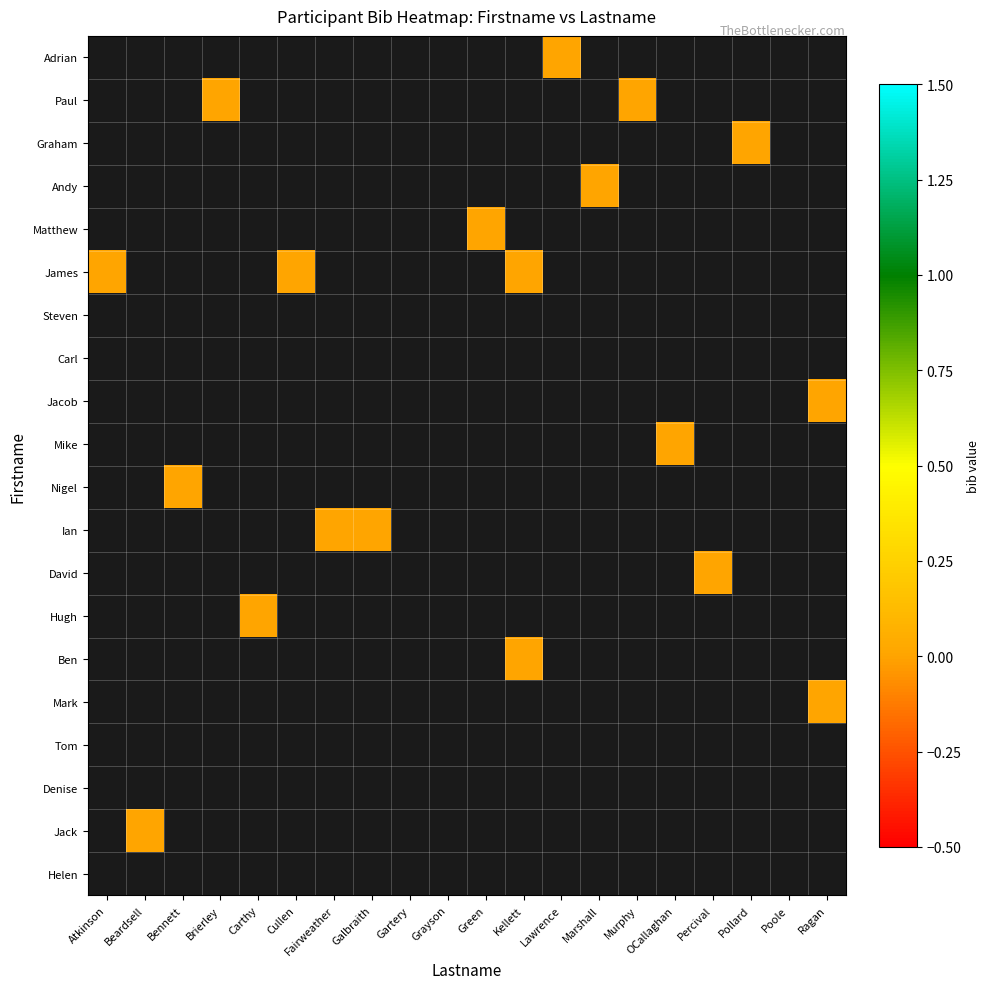

Which label corresponds to the largest value in the chart?

Lawrence